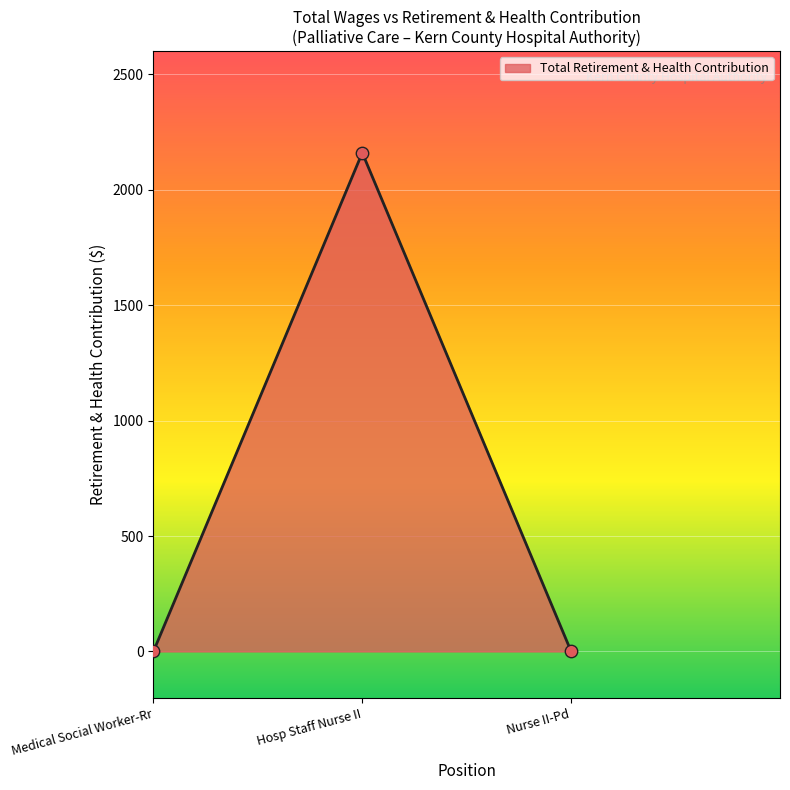

Between Hosp Staff Nurse II and Medical Social Worker-Rr, which is larger?

Hosp Staff Nurse II